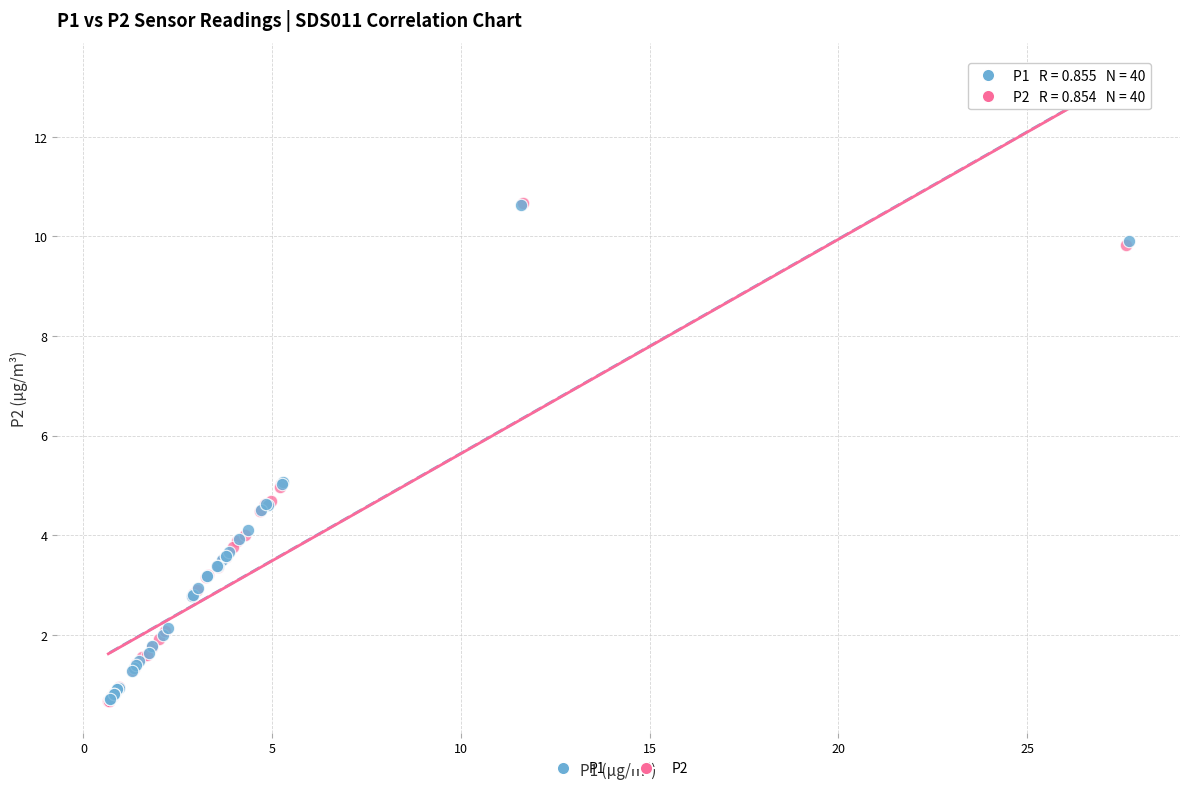

Which series has the largest Y range (max minus min)?

P2